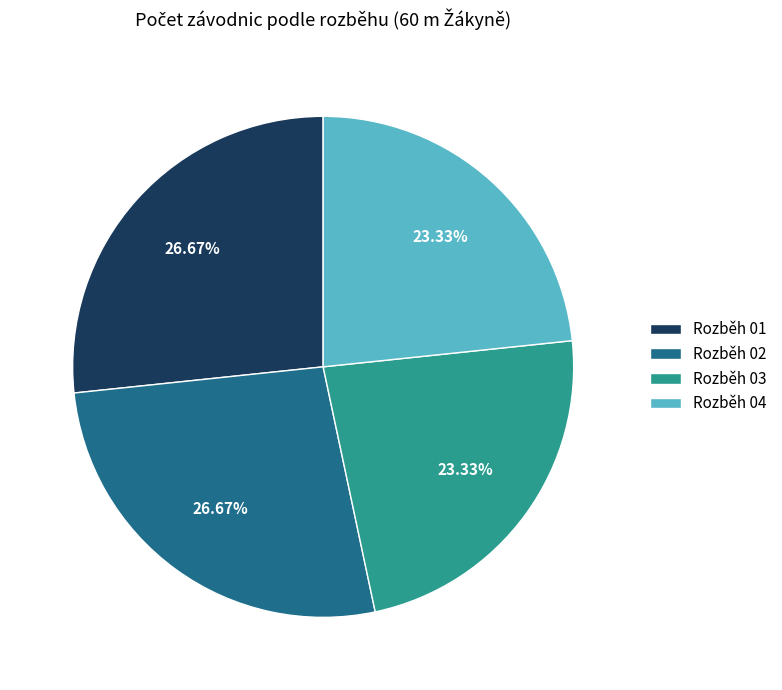

What percentage is the Rozběh 02 slice, to the nearest percent?

27%